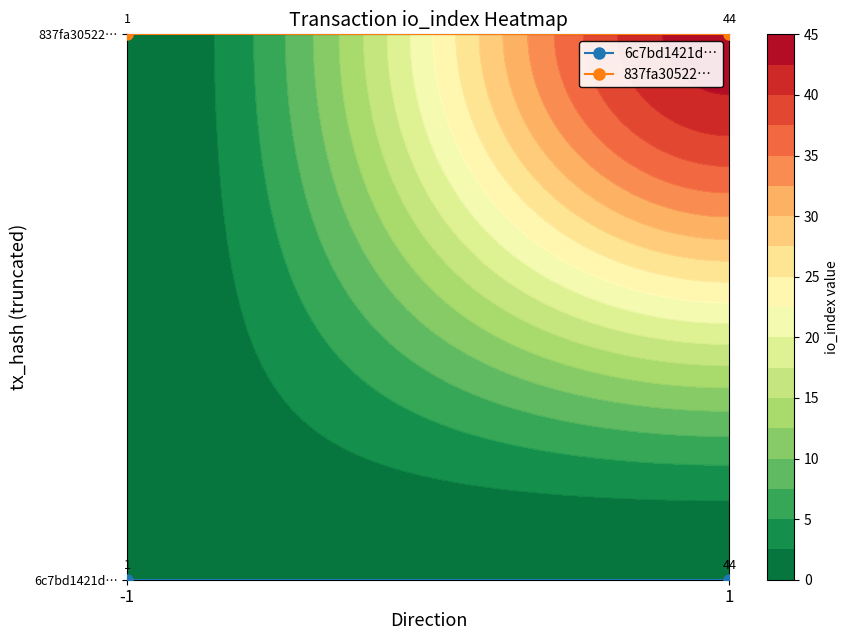

Rank the series by their maximum value, from lowest to highest.

6c7bd1421d…, 837fa30522…